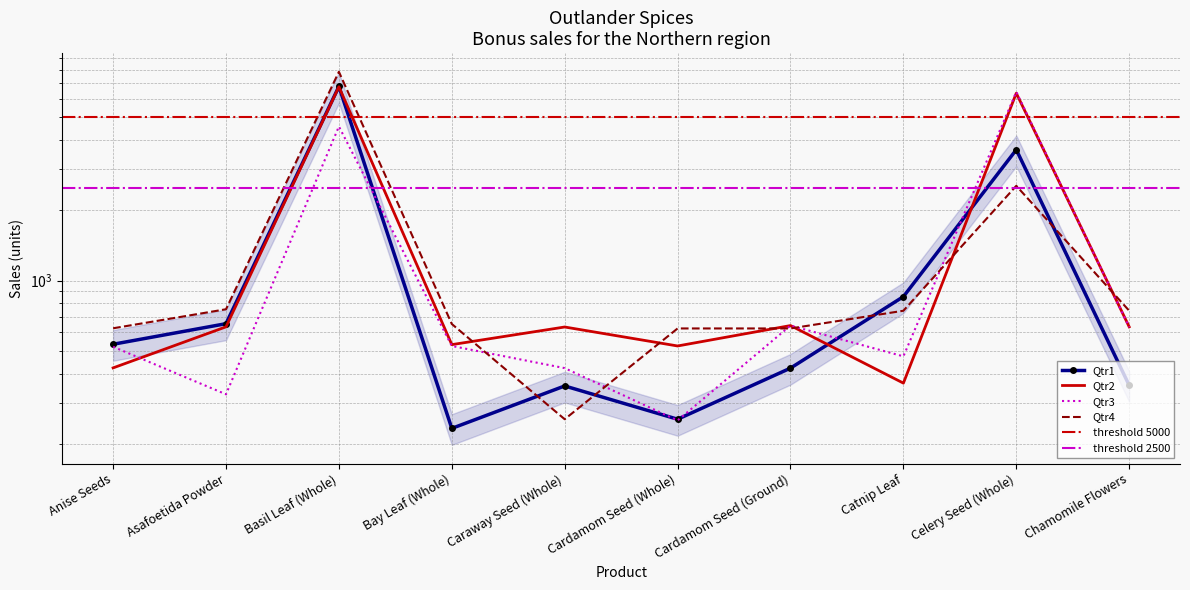

Does the chart have visible grid lines?

Yes